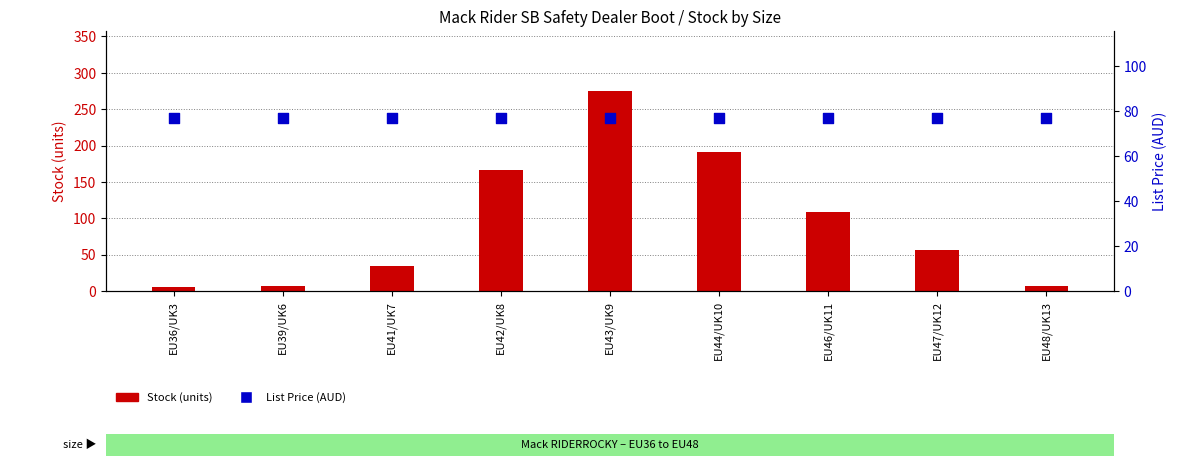

Is the value of List Price (AUD) at EU48/UK13 greater than the value of Stock (units) at EU47/UK12?

Yes